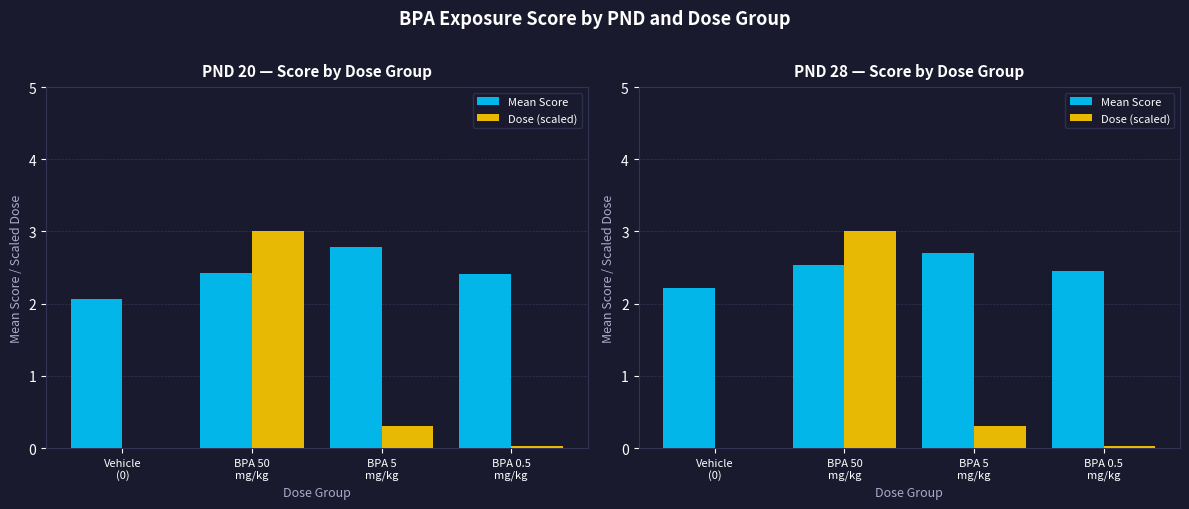

Which series has the largest total across all categories?

Mean Score